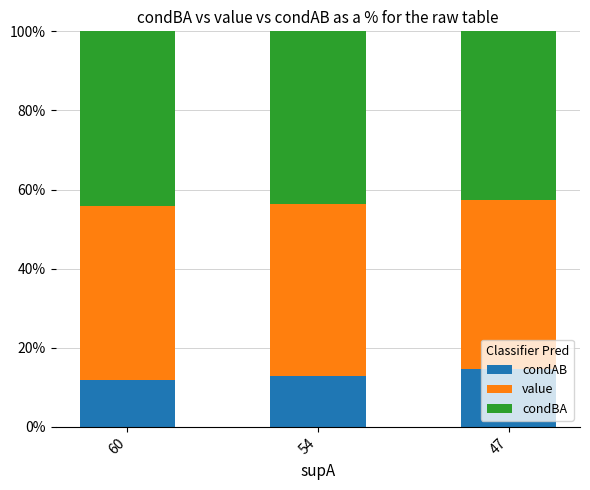

What is the total value across all series at 54?

100.0